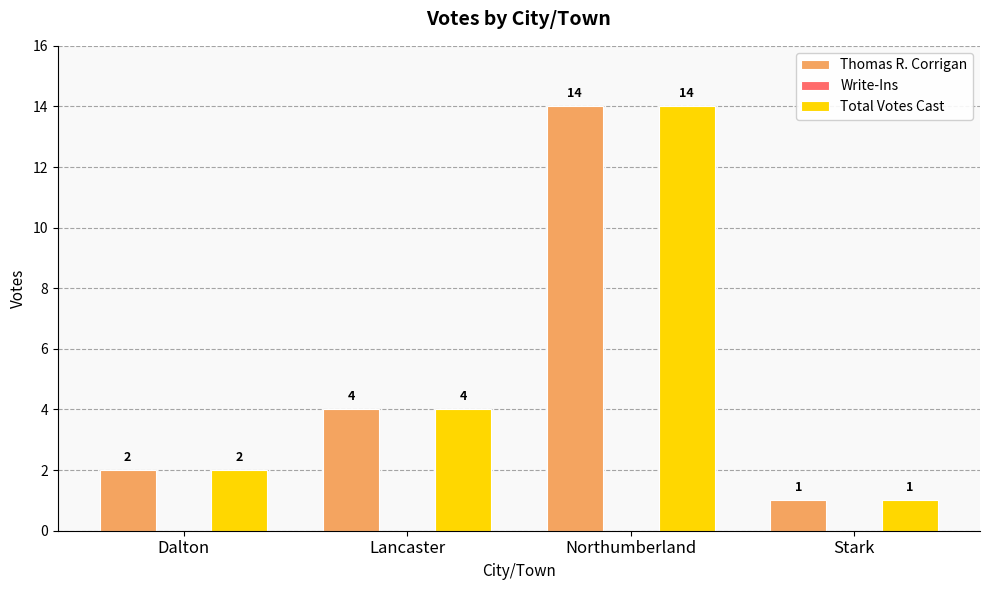

Is it true that Total Votes Cast equals 4 at Lancaster?

True